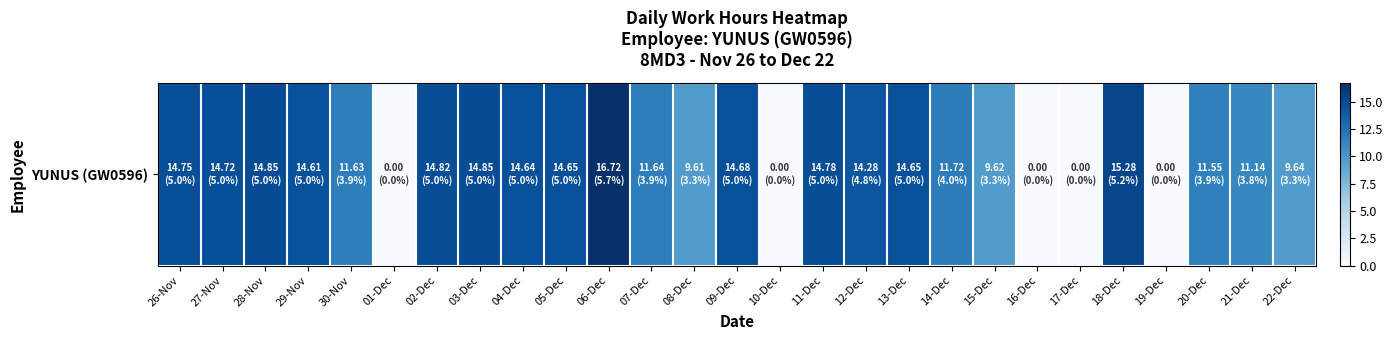

What is the difference between the maximum and minimum values?

16.7